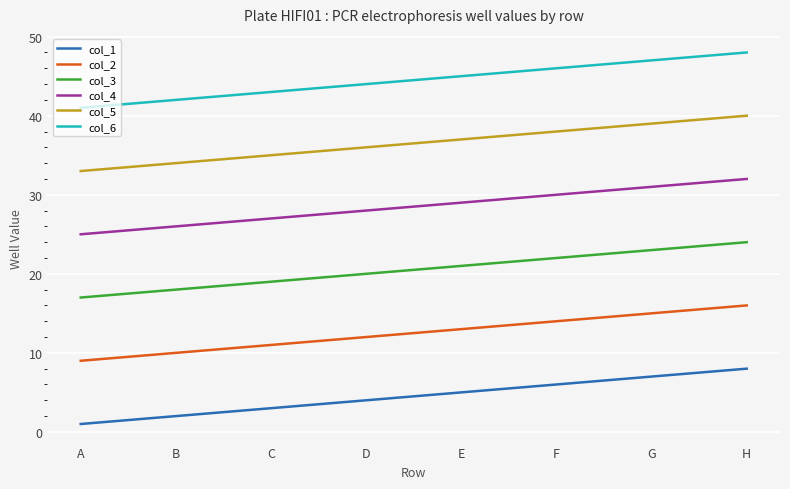

Which series has the largest total across all categories?

col_6